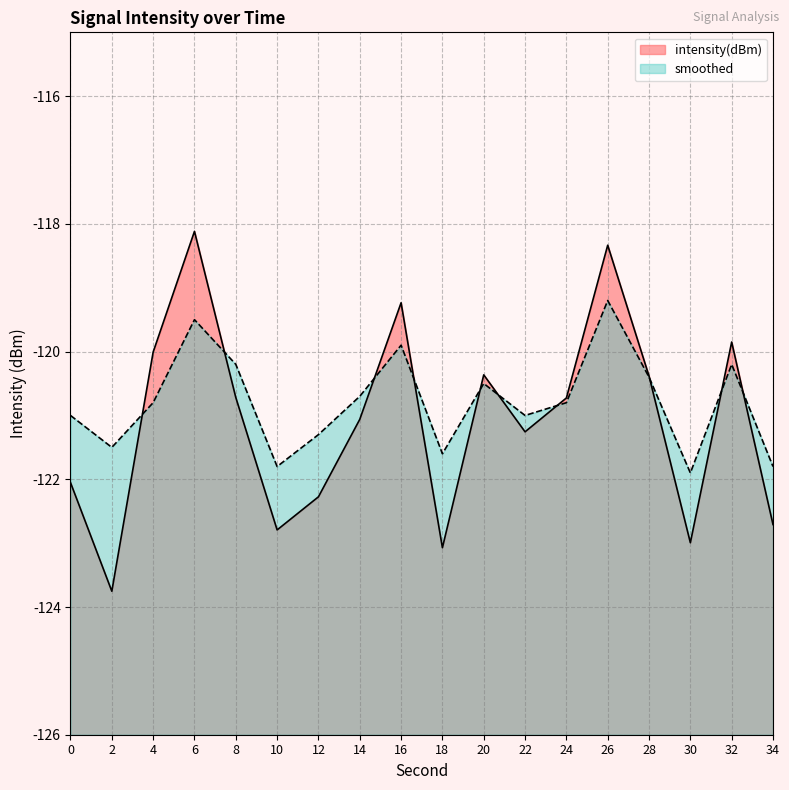

What is the difference between the second highest and minimum values in the intensity(dBm) series?

5.4